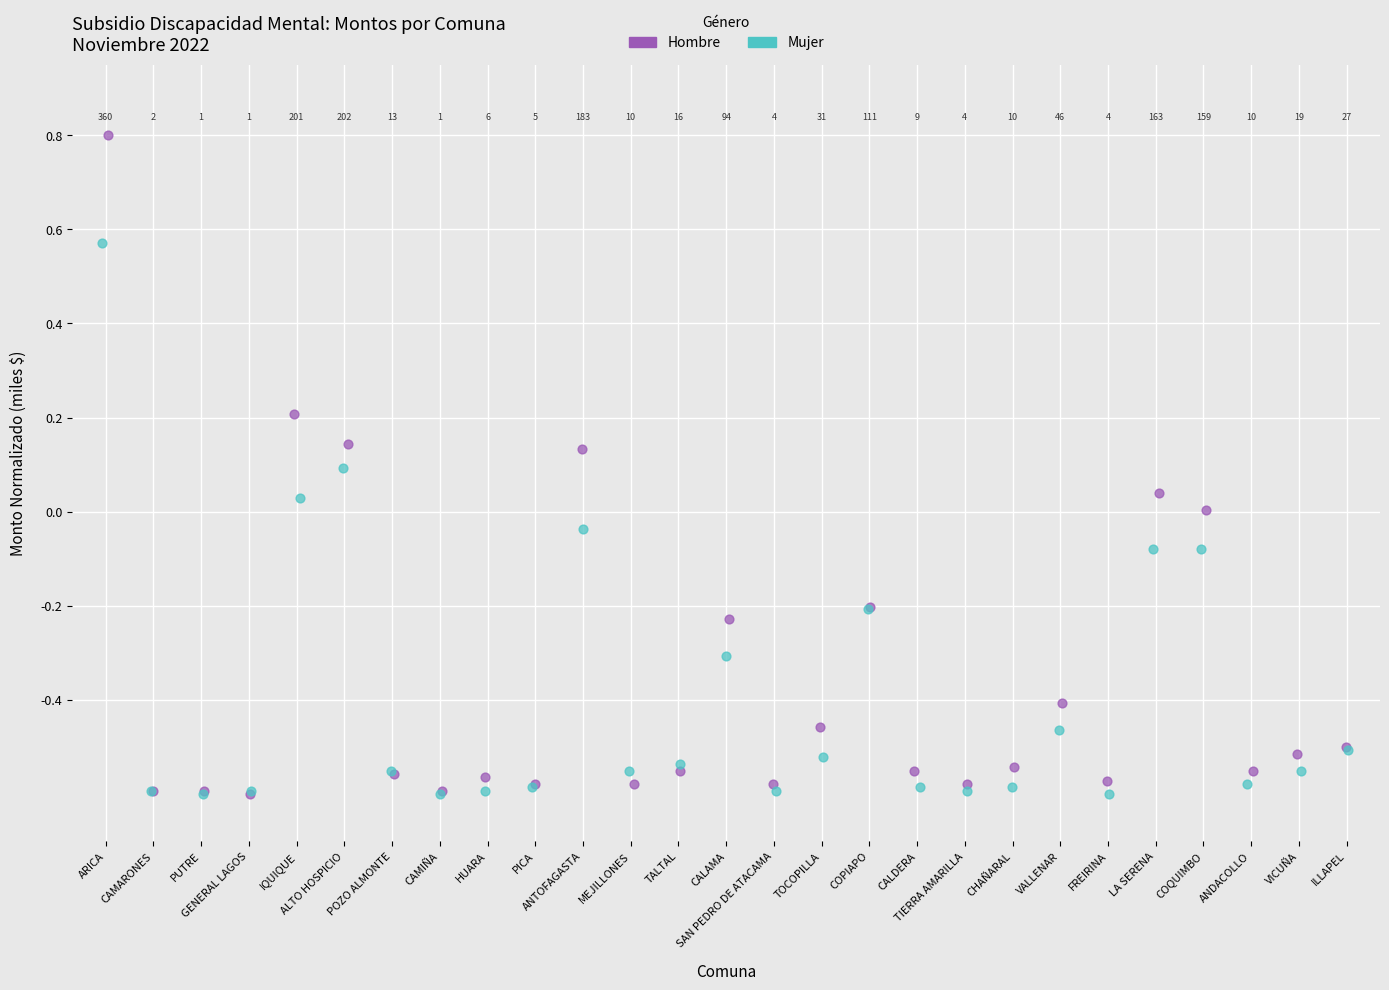

Which series contains the highest Y value?

Hombre